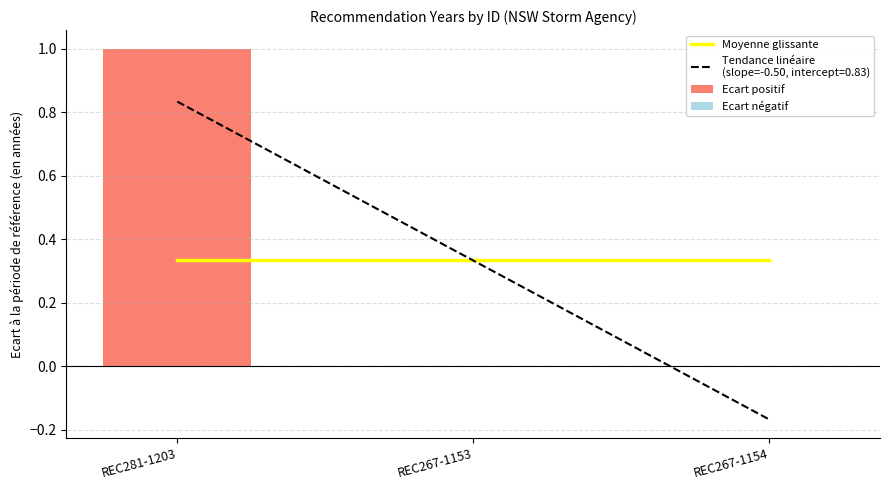

Rank the series at REC267-1154 from lowest to highest value.

Ecart positif, Ecart négatif, Moyenne glissante